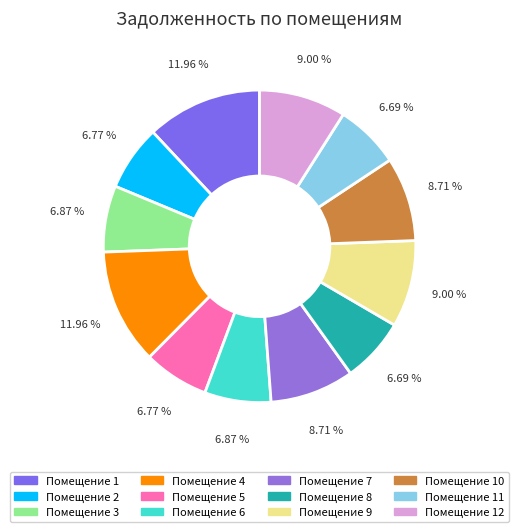

How many segments does this pie chart have?

12